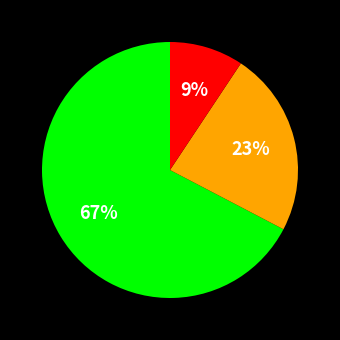

Count the number of slices in the pie.

3